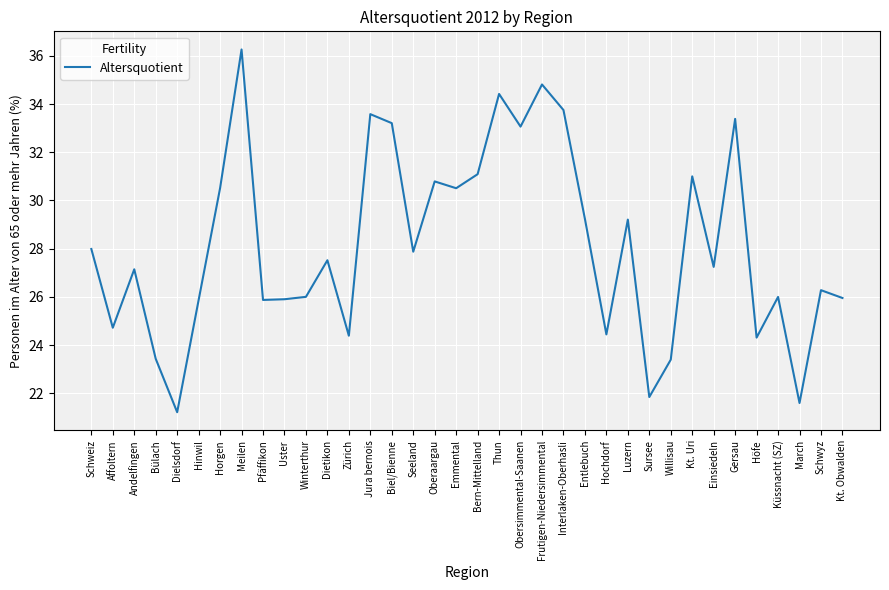

Read the value at Obersimmental-Saanen.

33.1